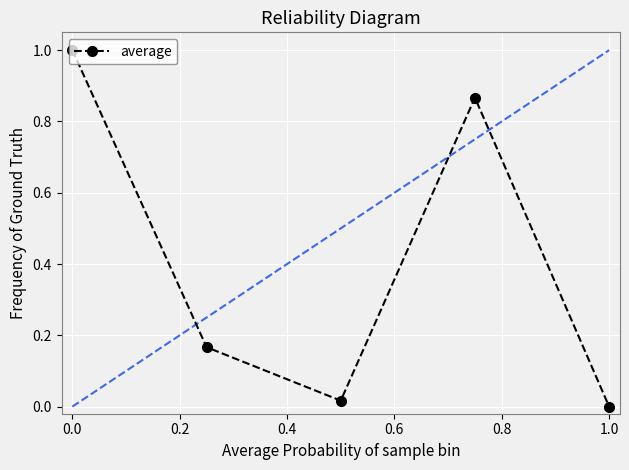

What is the maximum value shown in the chart?

1.0